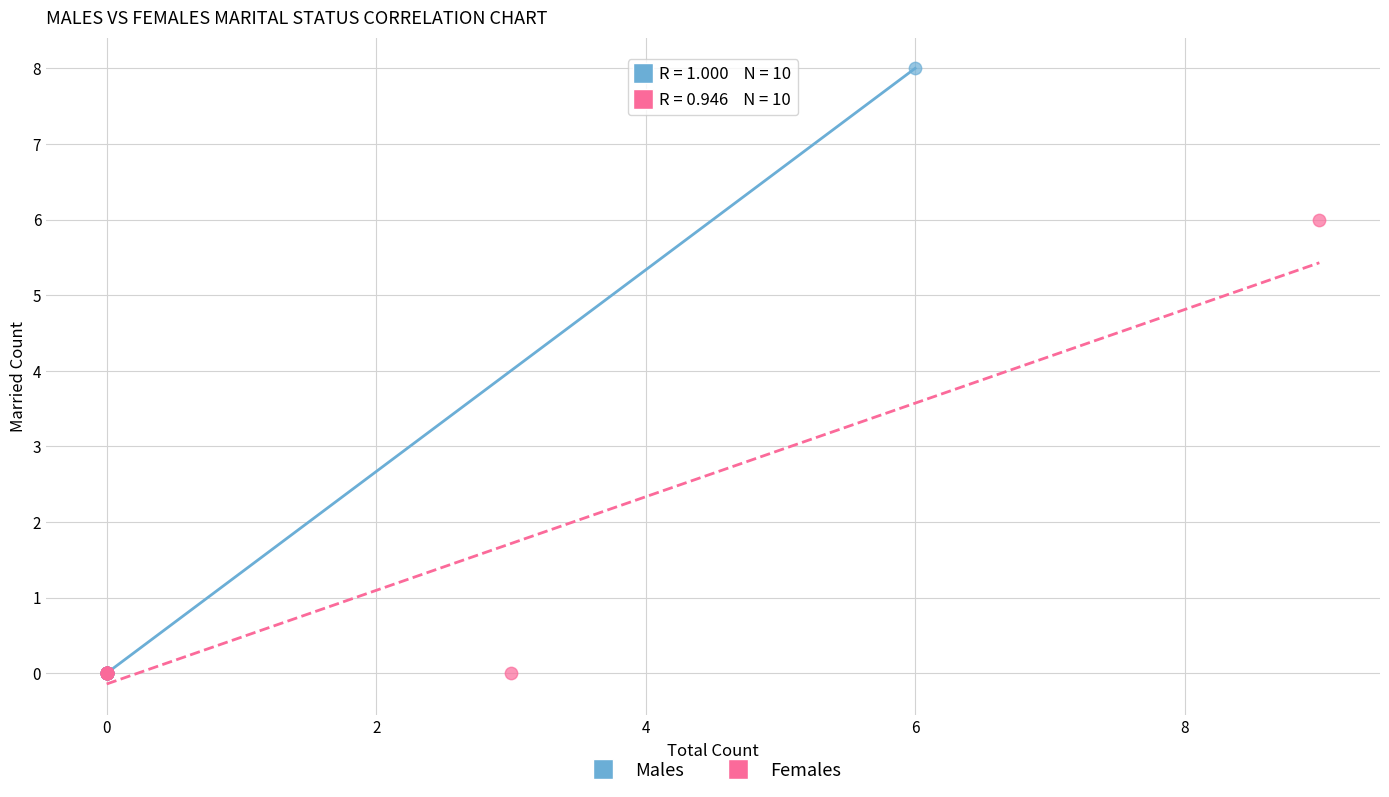

Which series has the largest Y range (max minus min)?

Males